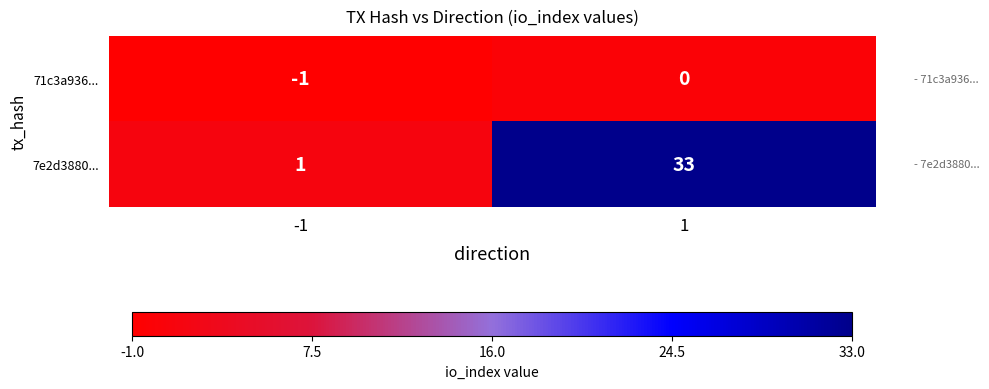

Which series has the largest total across all categories?

7e2d3880...